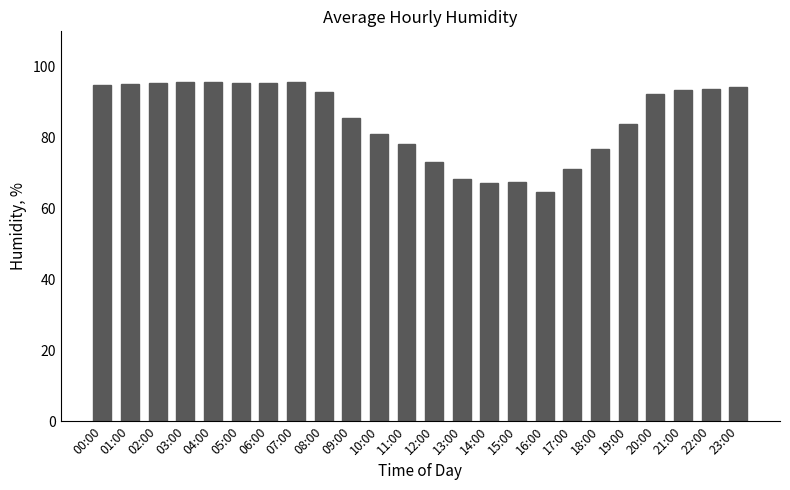

What position from the right is 18:00?

6